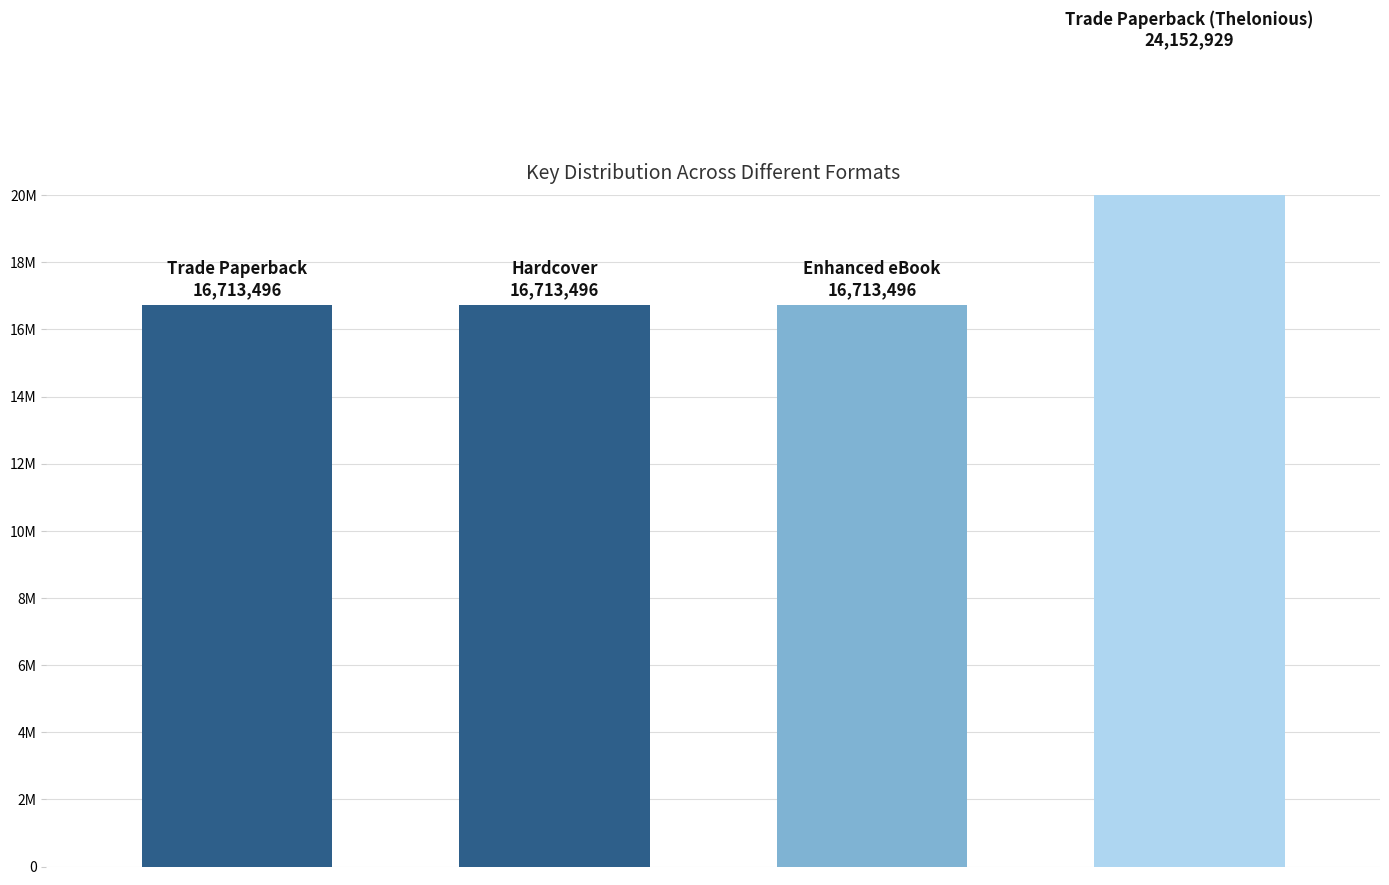

Are the bars grouped side by side (vs. stacked)?

No